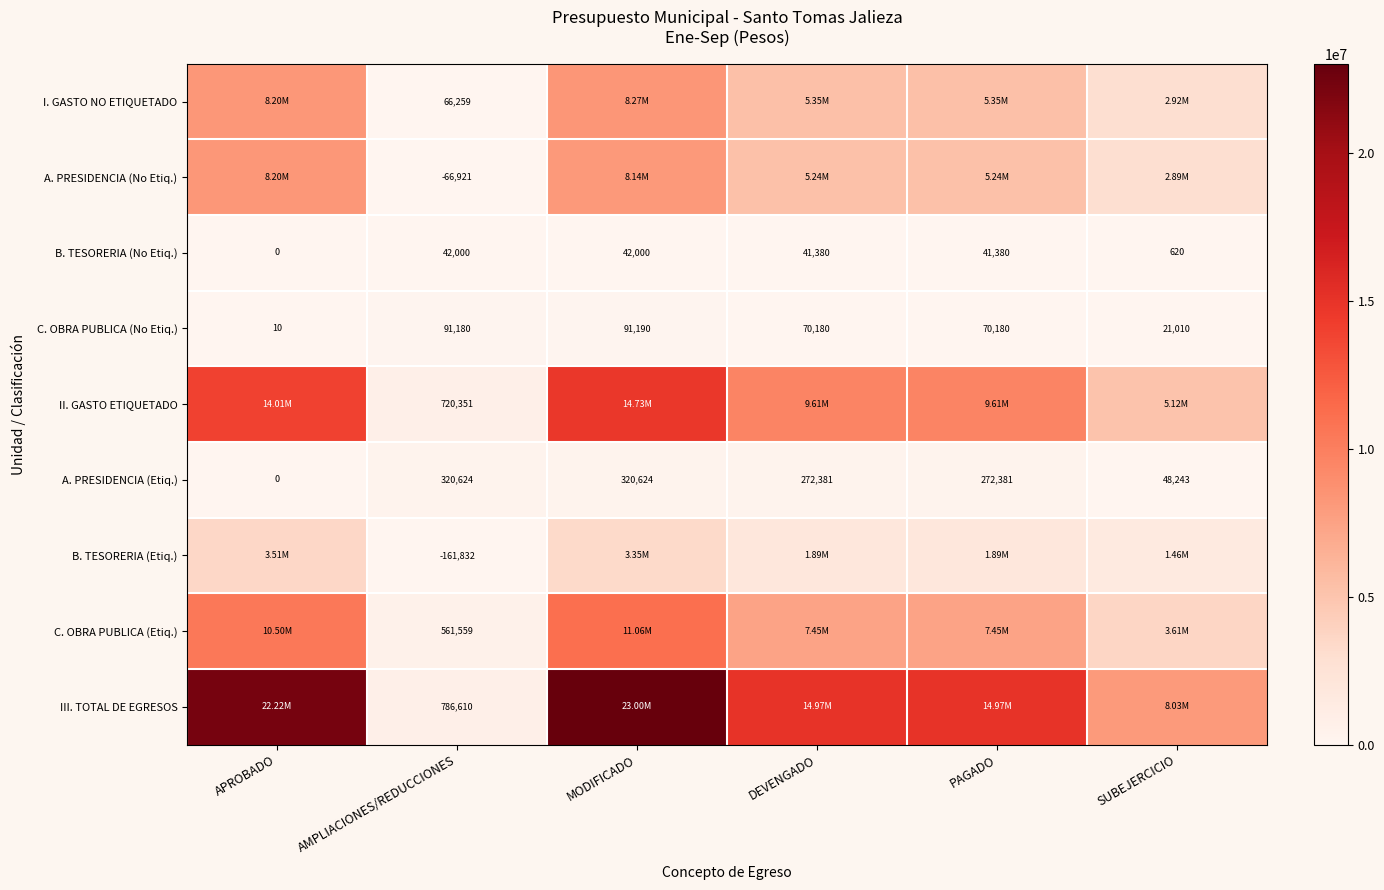

At AMPLIACIONES/REDUCCIONES, list the series in order from largest to smallest.

III. TOTAL DE EGRESOS, II. GASTO ETIQUETADO, C. OBRA PUBLICA (Etiq.), A. PRESIDENCIA (Etiq.), C. OBRA PUBLICA (No Etiq.), I. GASTO NO ETIQUETADO, B. TESORERIA (No Etiq.), A. PRESIDENCIA (No Etiq.), B. TESORERIA (Etiq.)